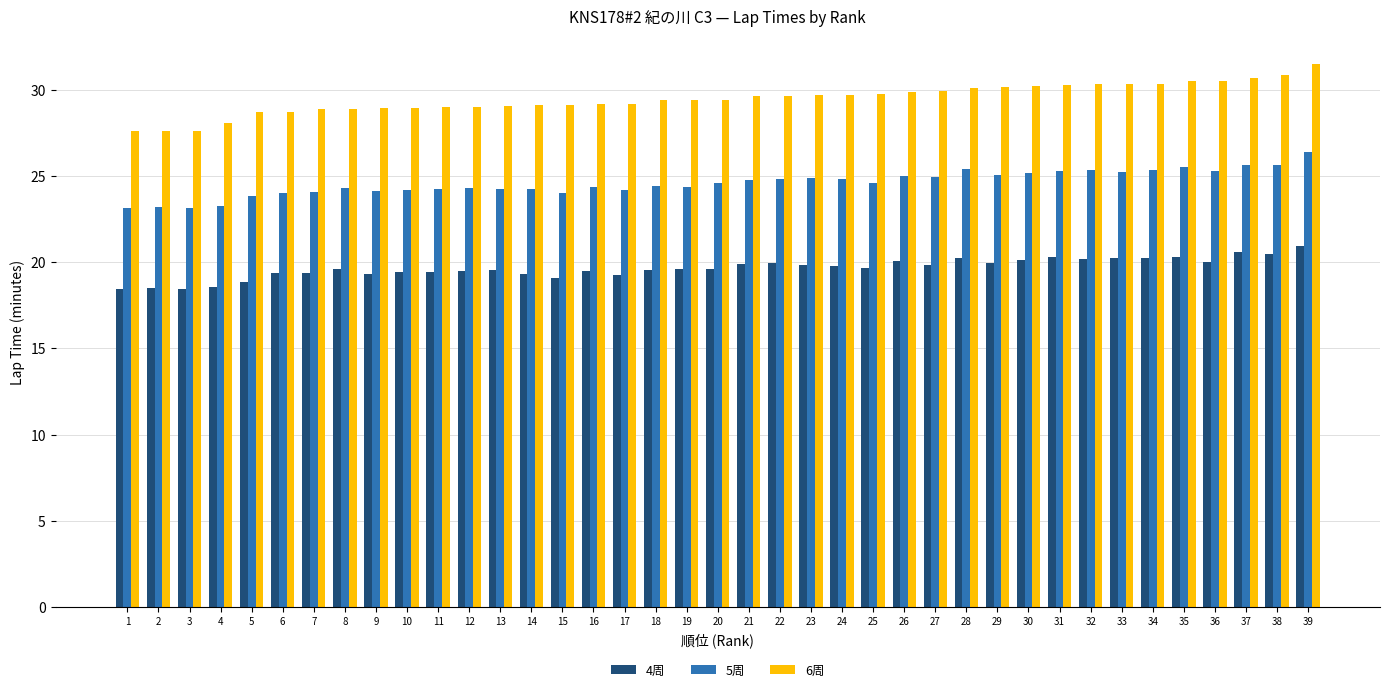

The 4周 series shows 19.3 at 7. True or false?

True